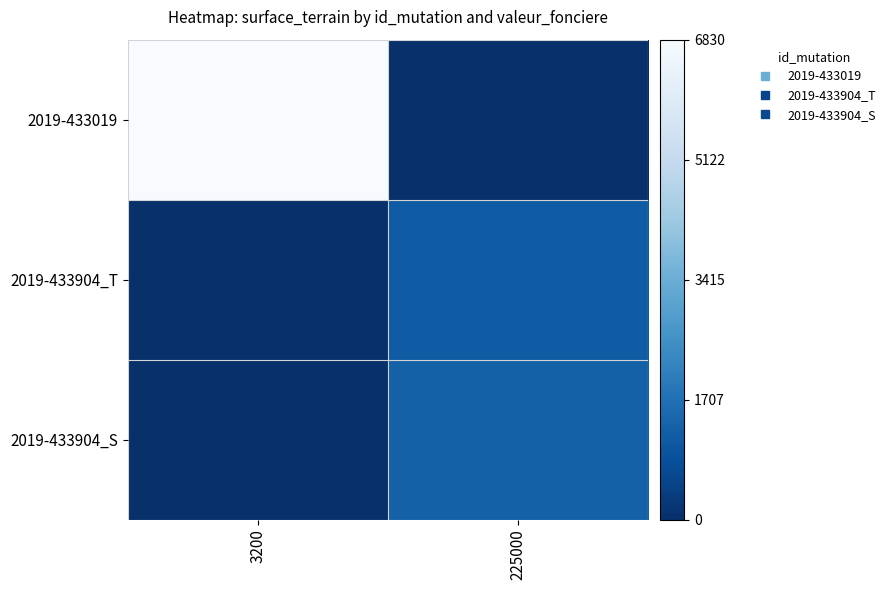

Reading left to right, transcribe all the data shown in this chart.

2019-433019: 3200=6830	225000=0
2019-433904_T: 3200=0	225000=1170
2019-433904_S: 3200=0	225000=1285